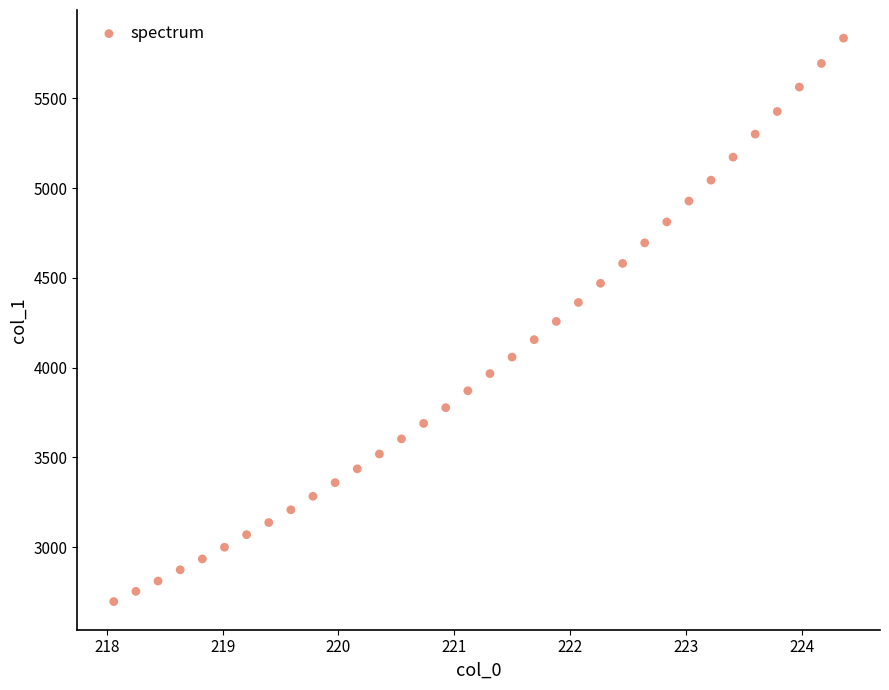

What is the range of Y values (max minus min)?

3138.9